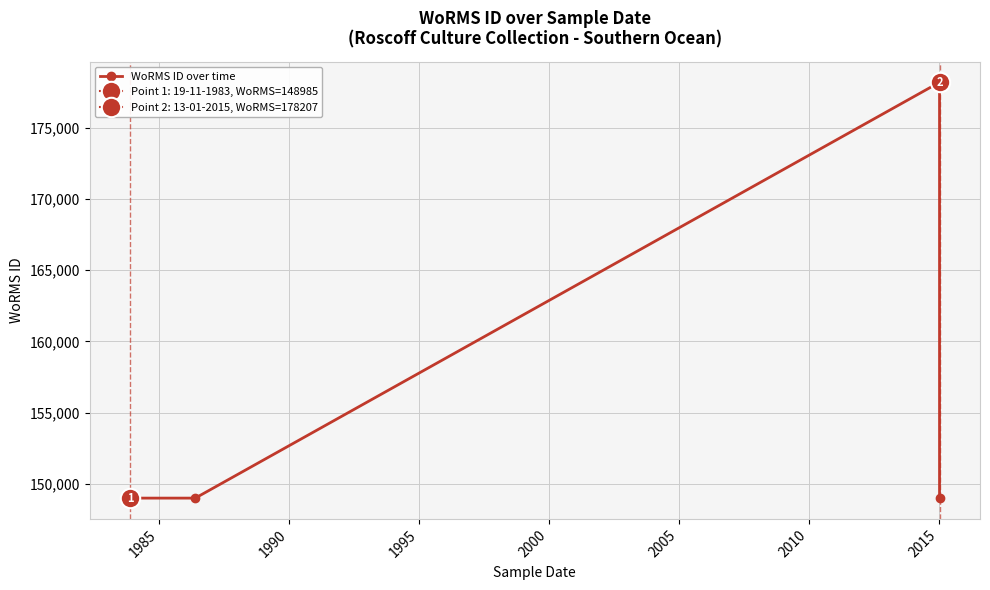

Is this an area chart (filled region under the line)?

No